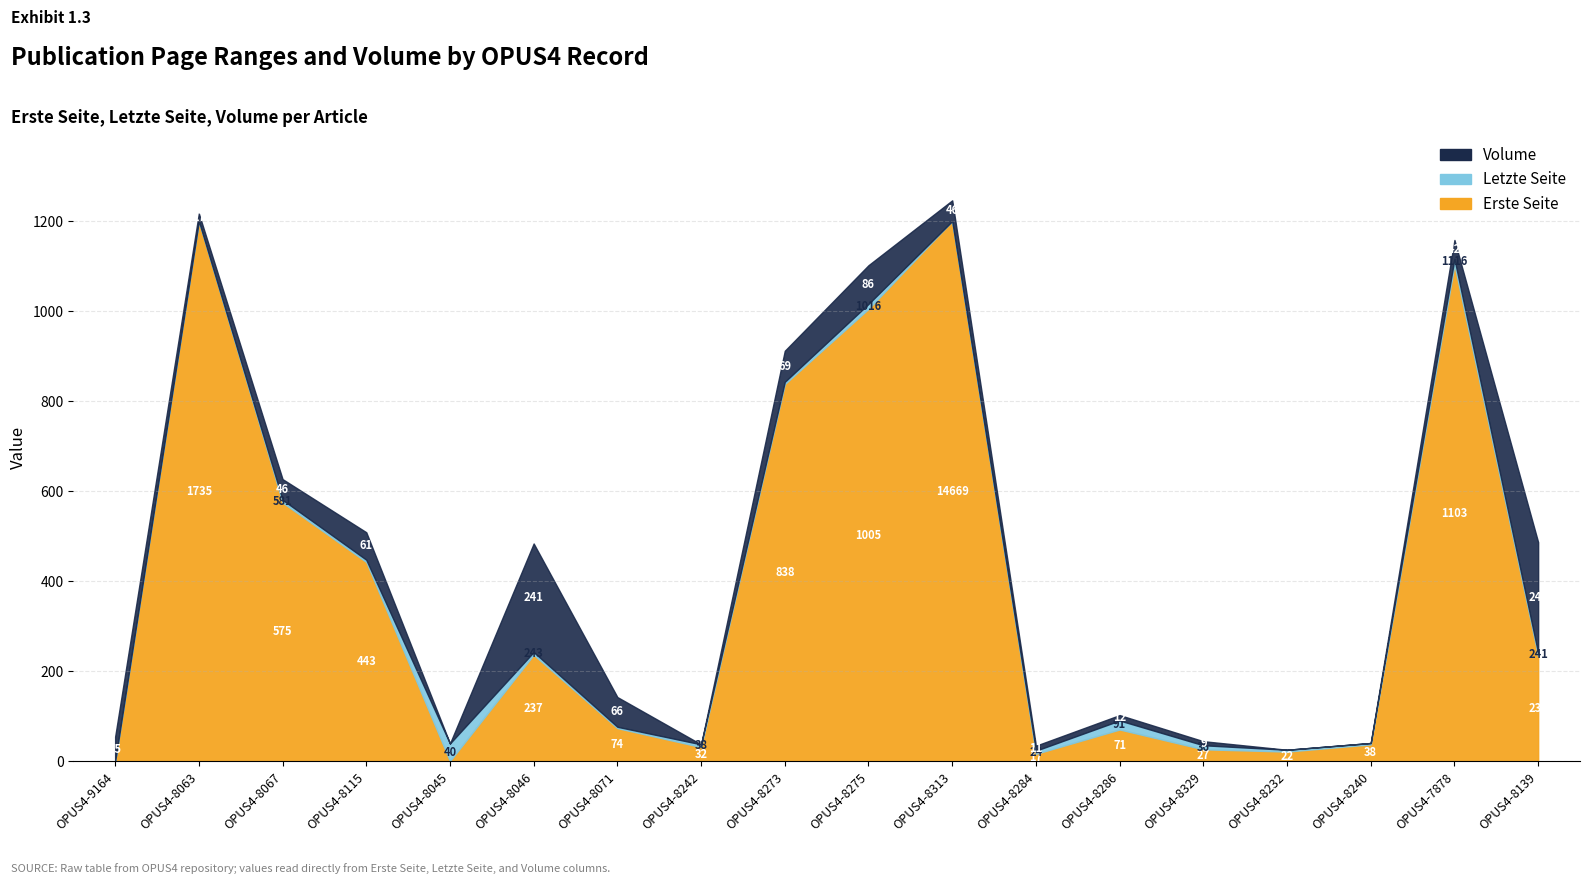

Where is the first local maximum for Volume?

OPUS4-8115